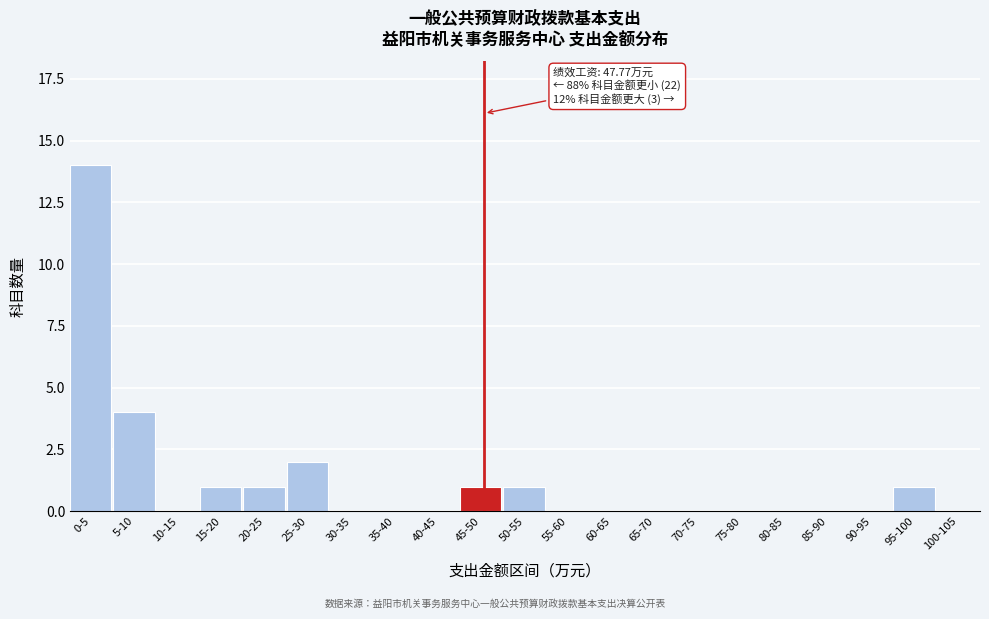

Reading right to left, list all the values displayed in this chart.

100-105=0	95-100=1	90-95=0	85-90=0	80-85=0	75-80=0	70-75=0	65-70=0	60-65=0	55-60=0	50-55=1	45-50=1	40-45=0	35-40=0	30-35=0	25-30=2	20-25=1	15-20=1	10-15=0	5-10=4	0-5=14